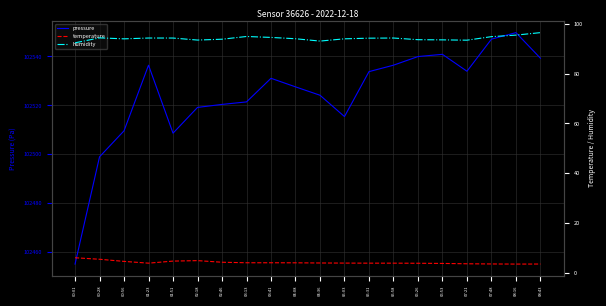

Where is the first local minimum for pressure?

01:51